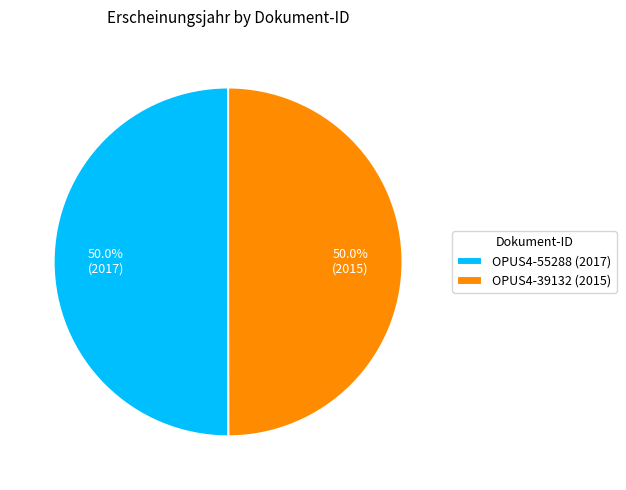

What percentage is NOT represented by OPUS4-39132 (2015)?

50.0%